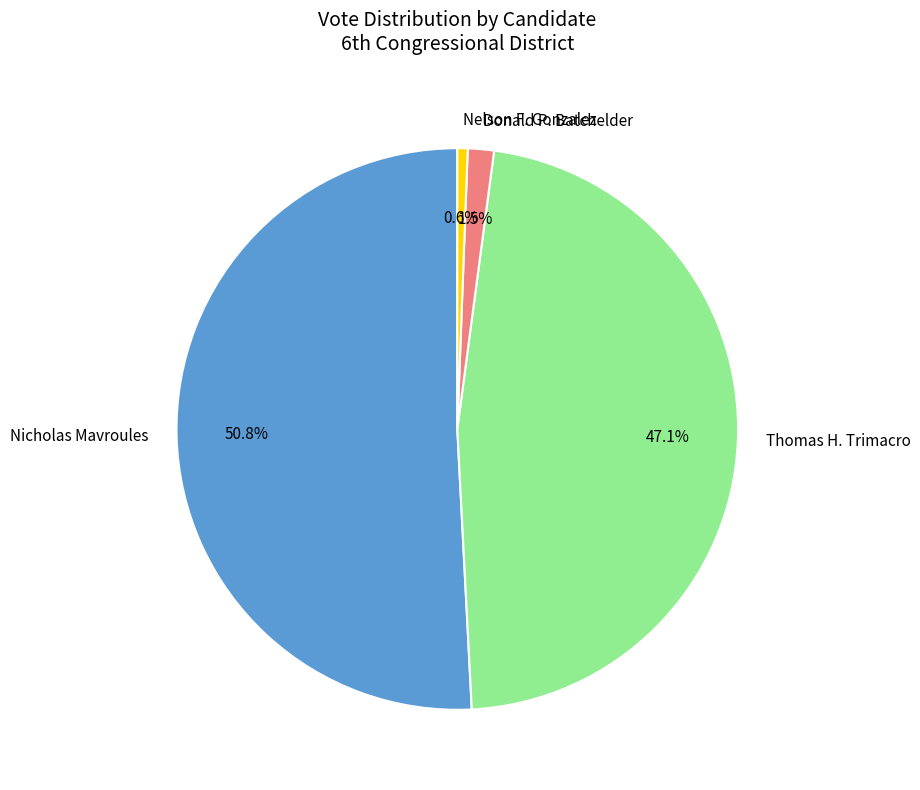

Between Nicholas Mavroules and Donald P. Batchelder, which is larger?

Nicholas Mavroules